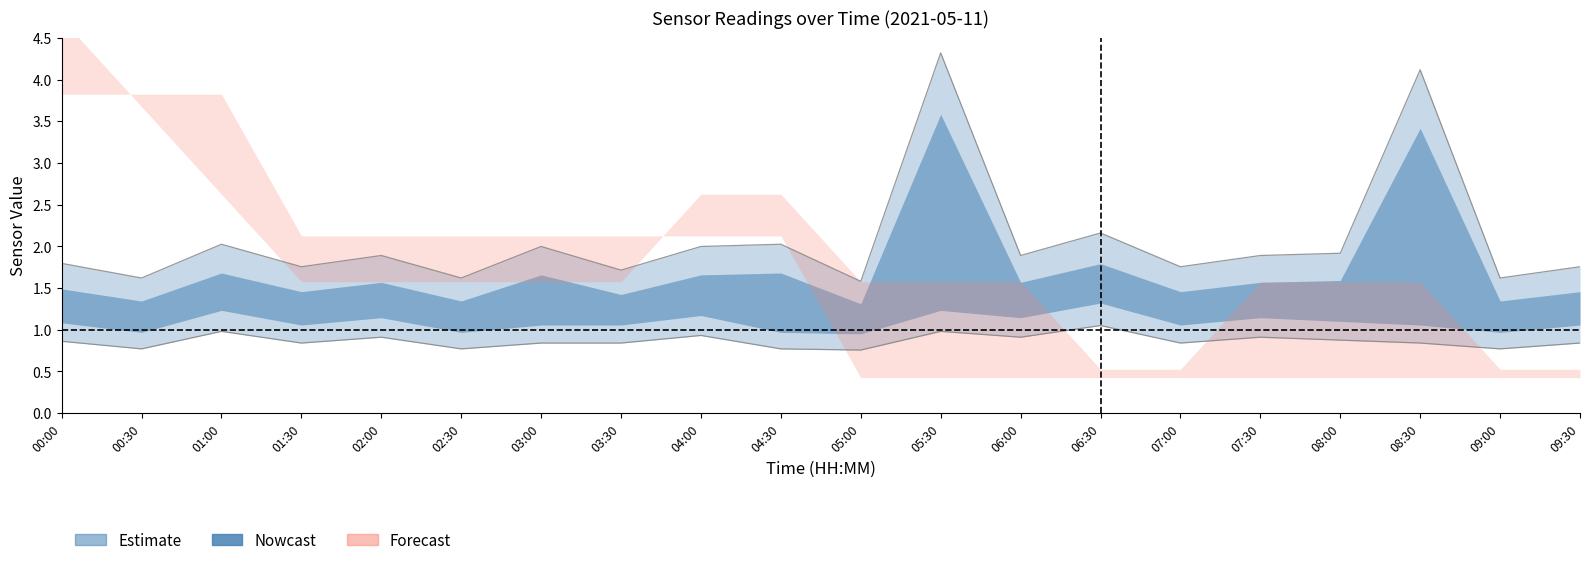

Where is SDS_P2 nearest to the value 0?

05:00